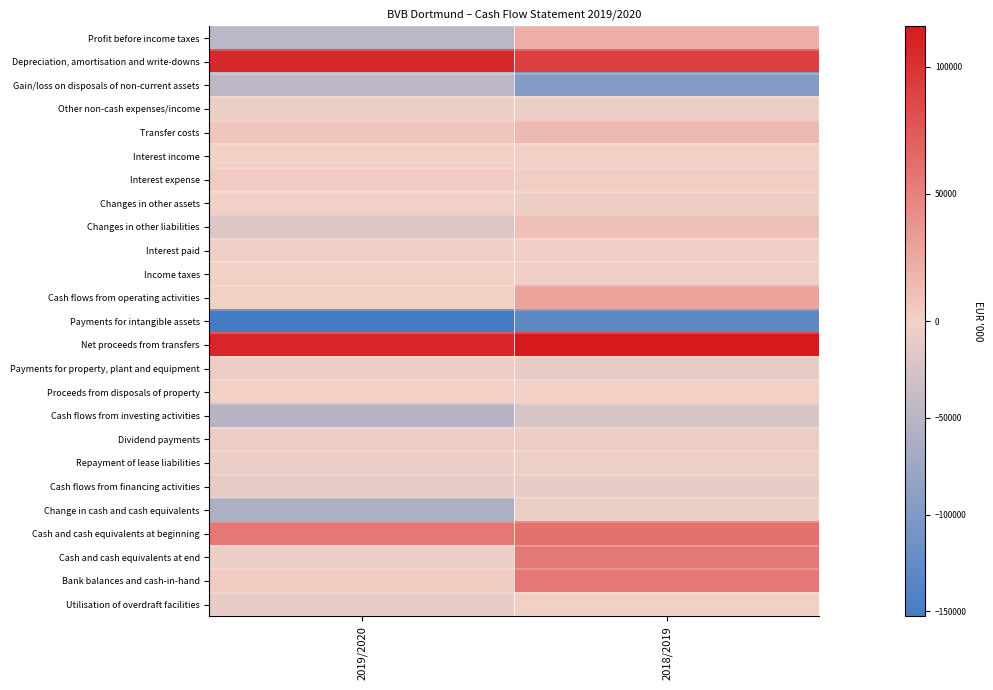

What is the difference between the highest and lowest values at 2019/2020?

260826